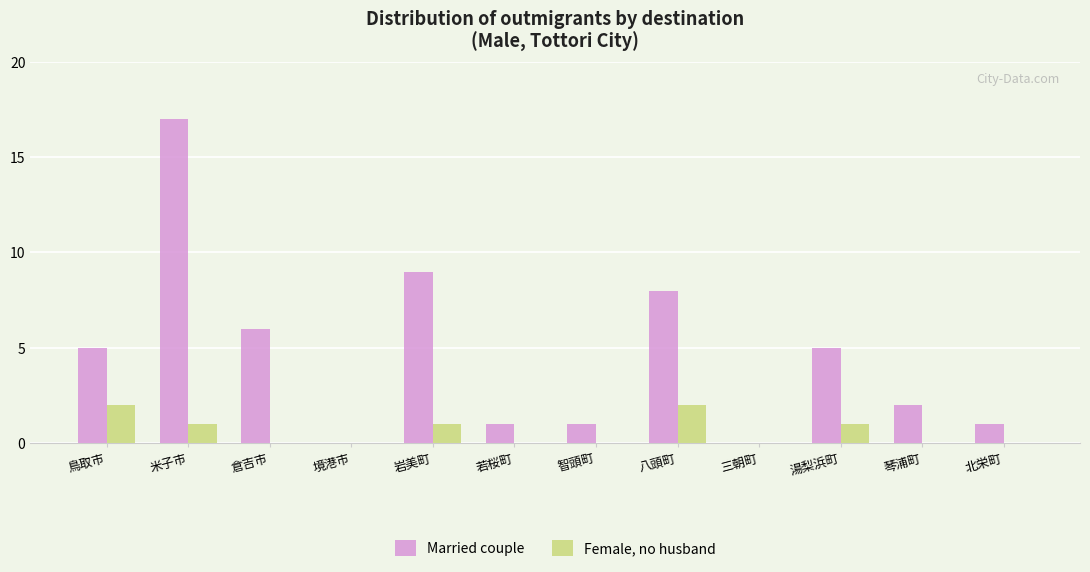

Count the number of categories in the chart.

12